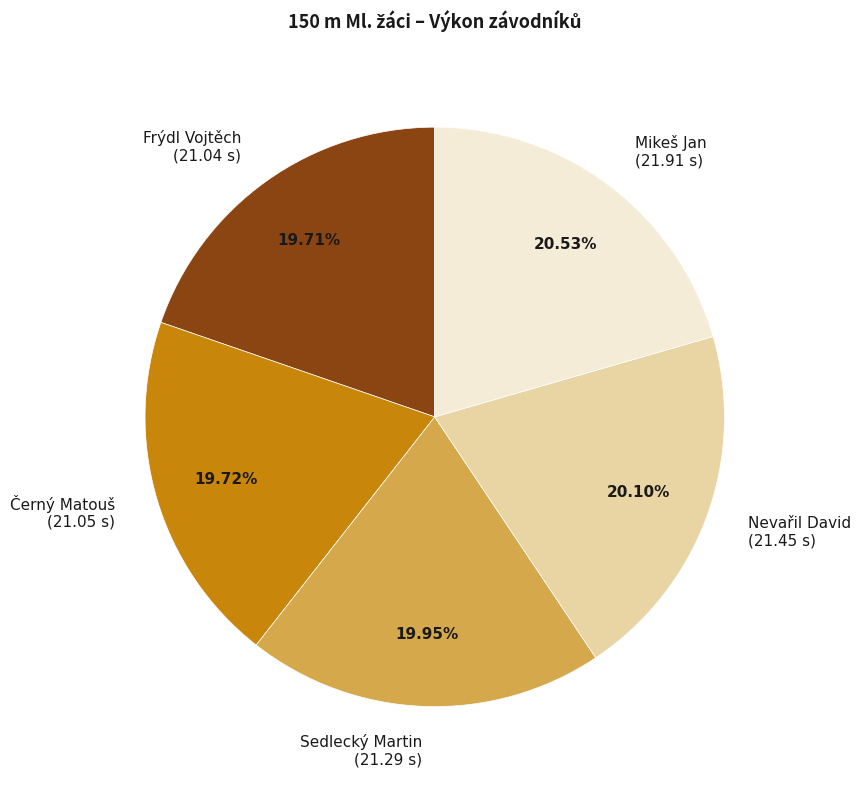

Count the number of slices in the pie.

5